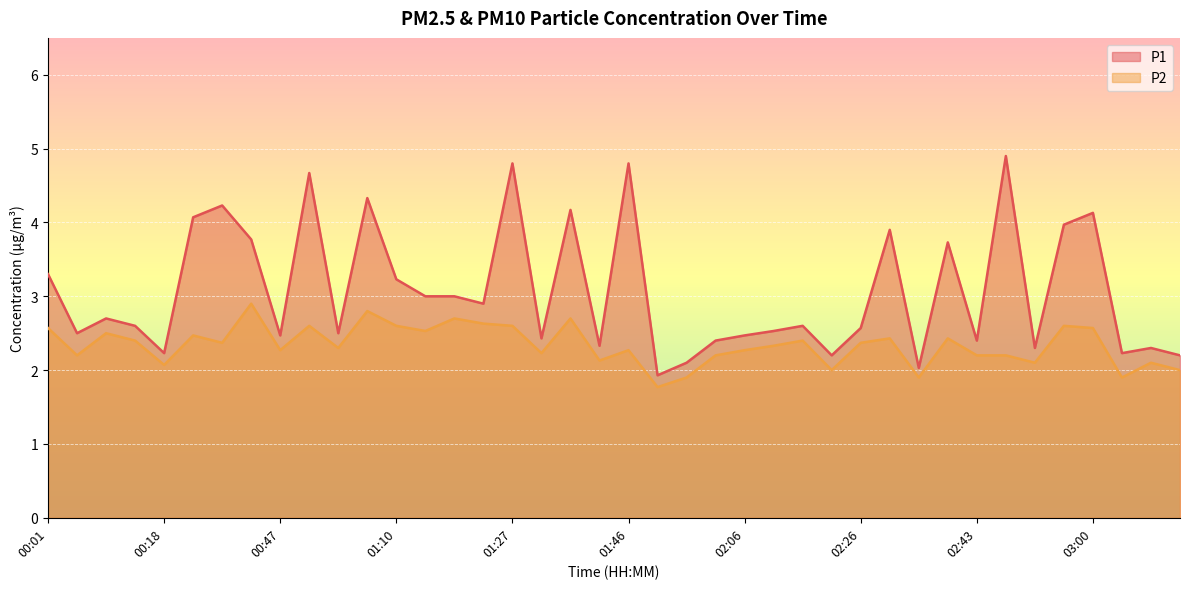

What is the sum of the P2 values at 02:04 and 01:05?

5.0